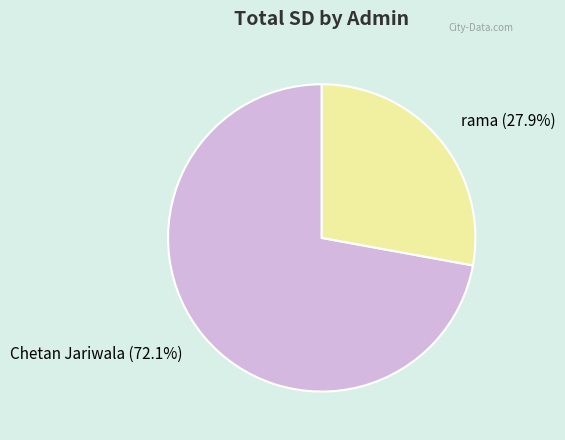

To the nearest percent, what portion does rama represent?

28%